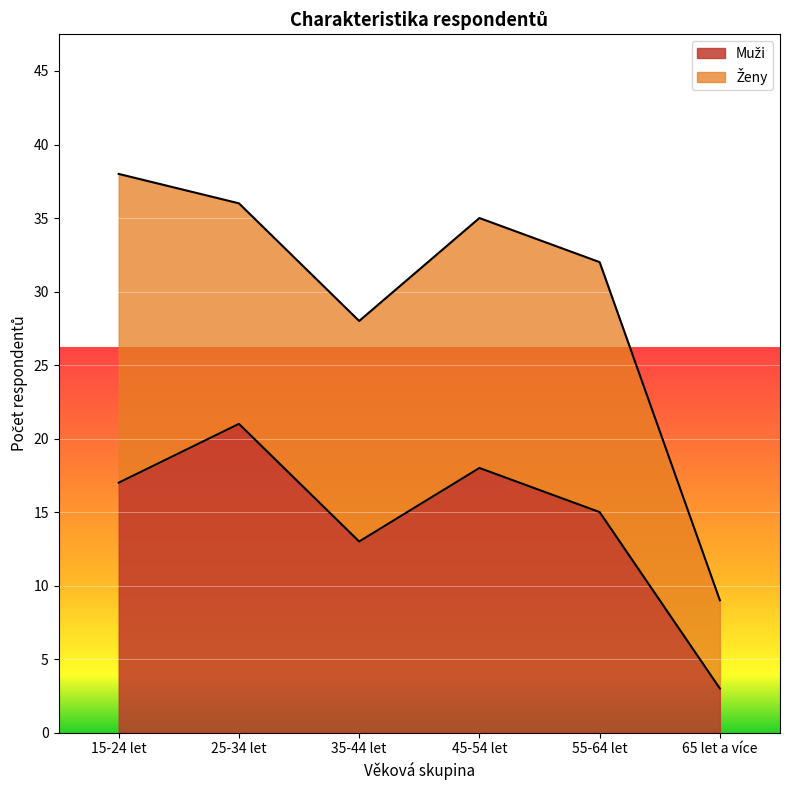

Which label corresponds to the largest value in the chart?

25-34 let